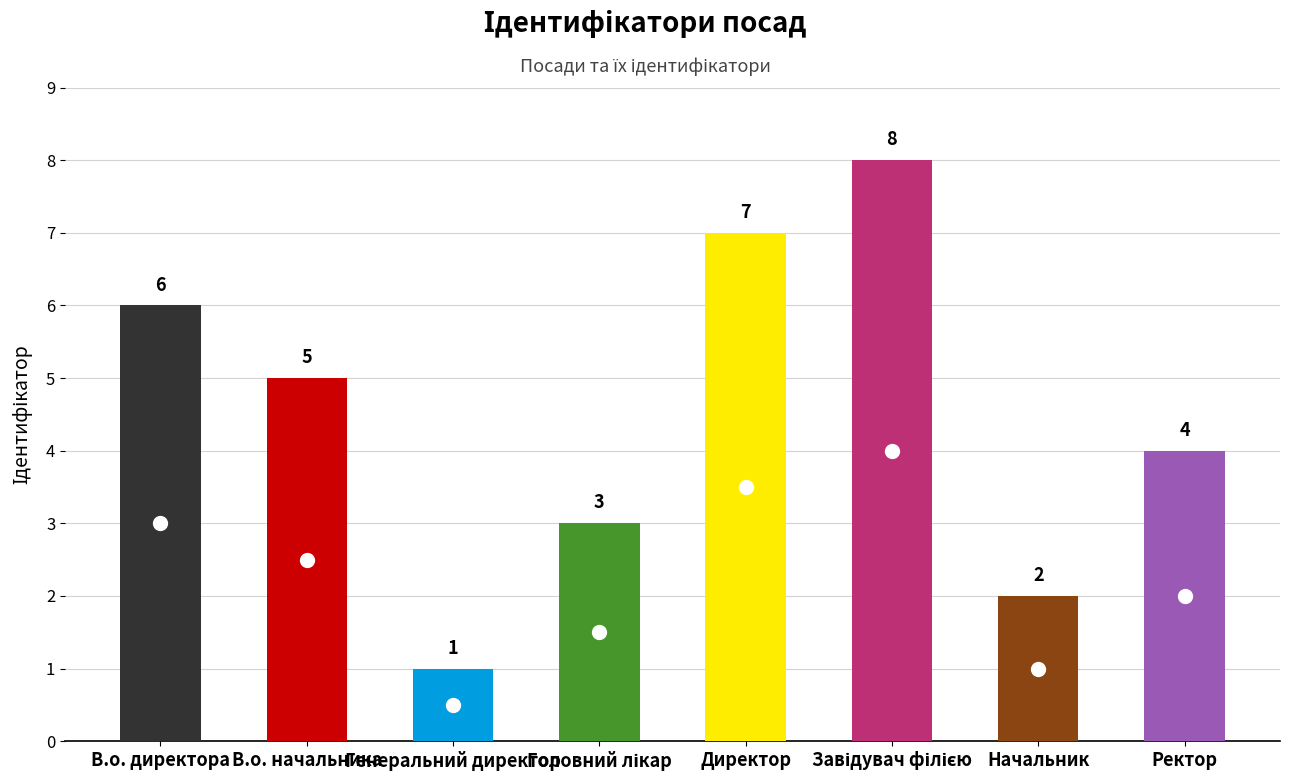

What is the difference between the maximum and second lowest values?

6